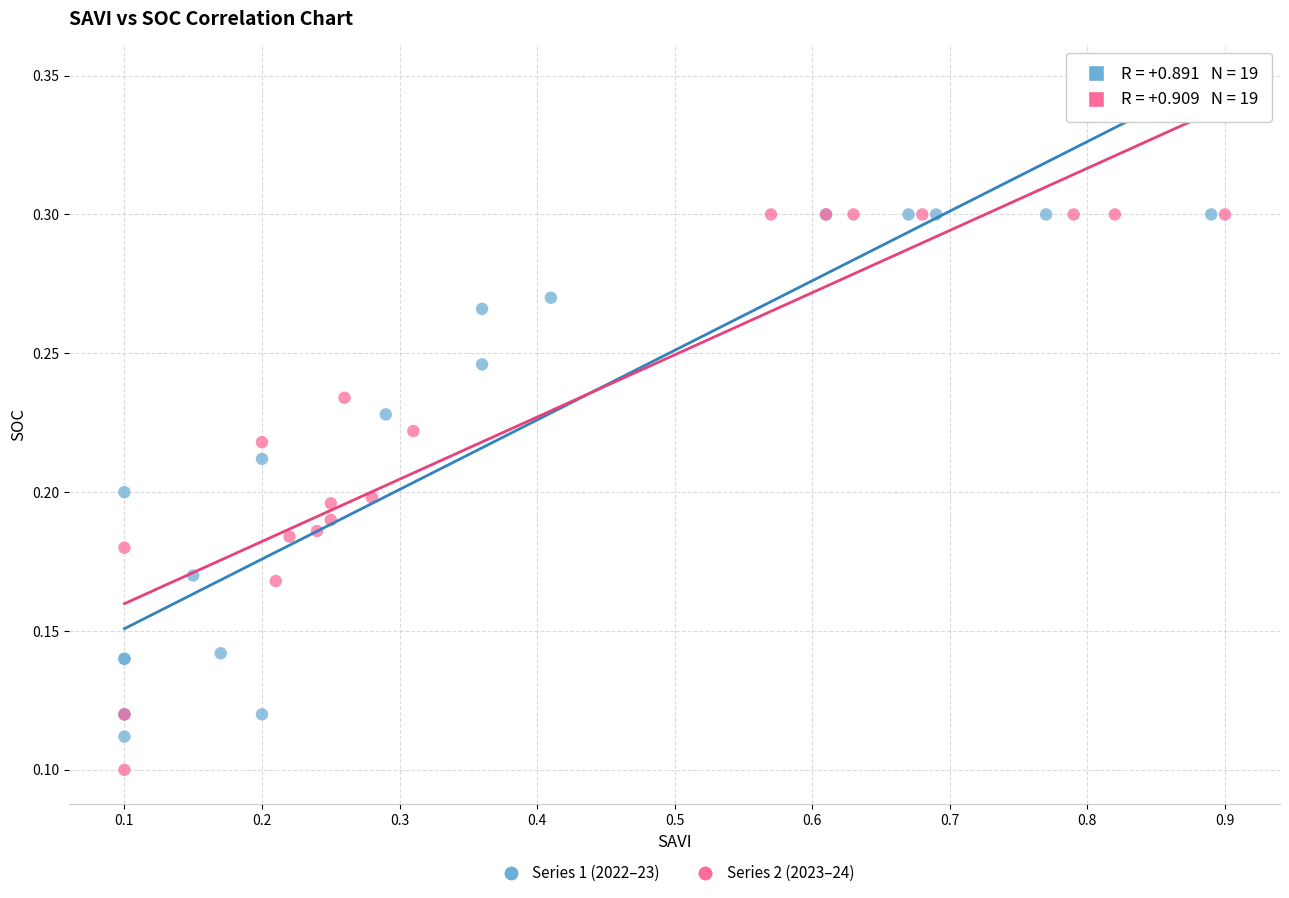

Which series has the largest Y range (max minus min)?

Series 2 (2023–24)